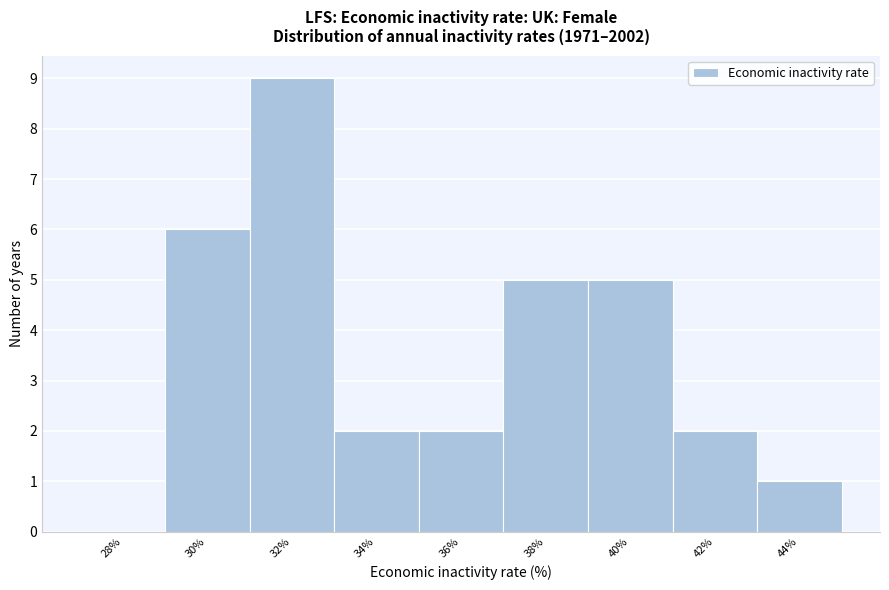

Reading left to right, extract all data points from this chart.

28%=0	30%=6	32%=9	34%=2	36%=2	38%=5	40%=5	42%=2	44%=1